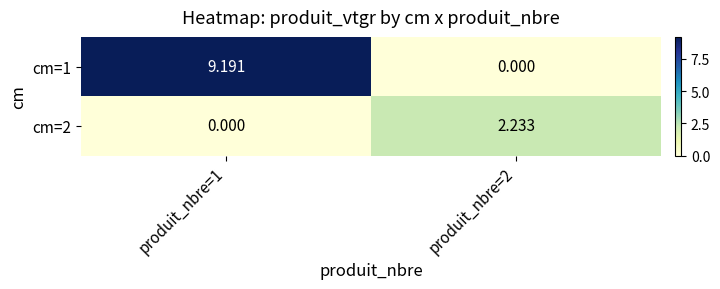

Is the value of cm=1 at produit_nbre=2 greater than the value of cm=2 at produit_nbre=2?

No